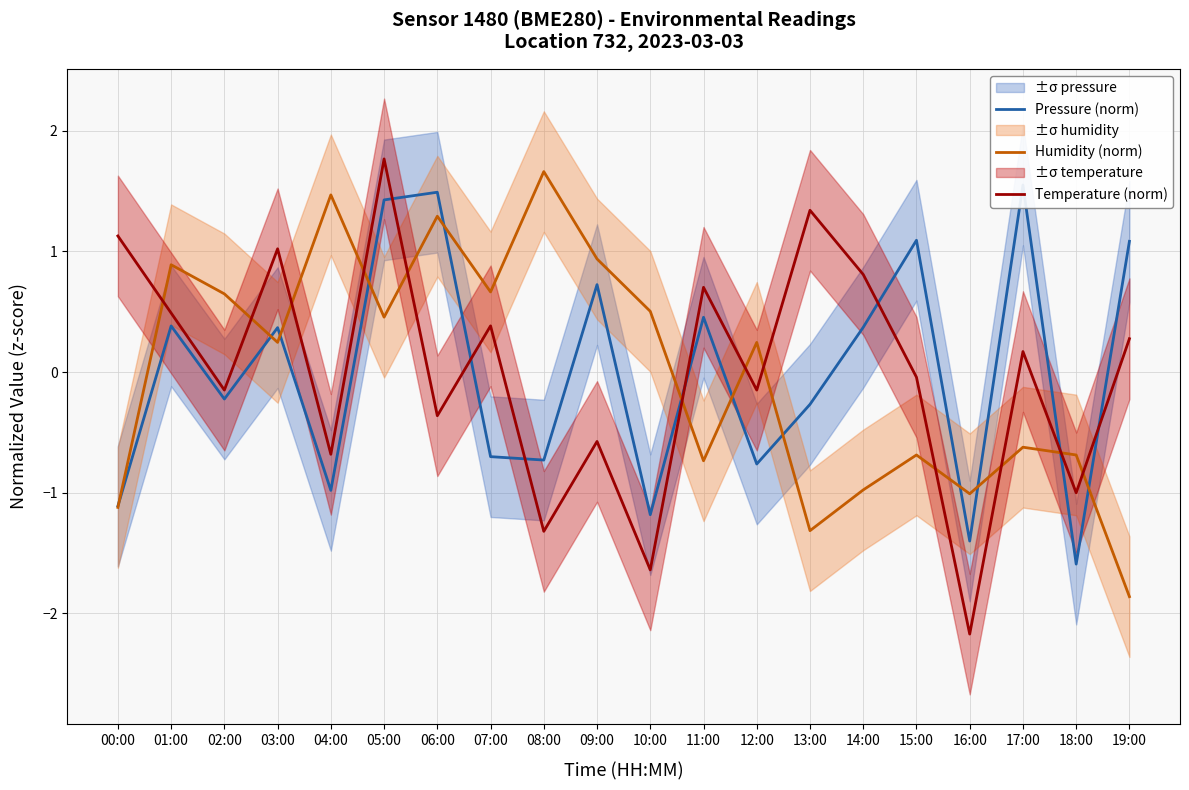

Rank the categories by Humidity (norm) value from lowest to highest.

19:00, 13:00, 00:00, 16:00, 14:00, 11:00, 15:00, 18:00, 17:00, 03:00, 12:00, 05:00, 10:00, 02:00, 07:00, 01:00, 09:00, 06:00, 04:00, 08:00